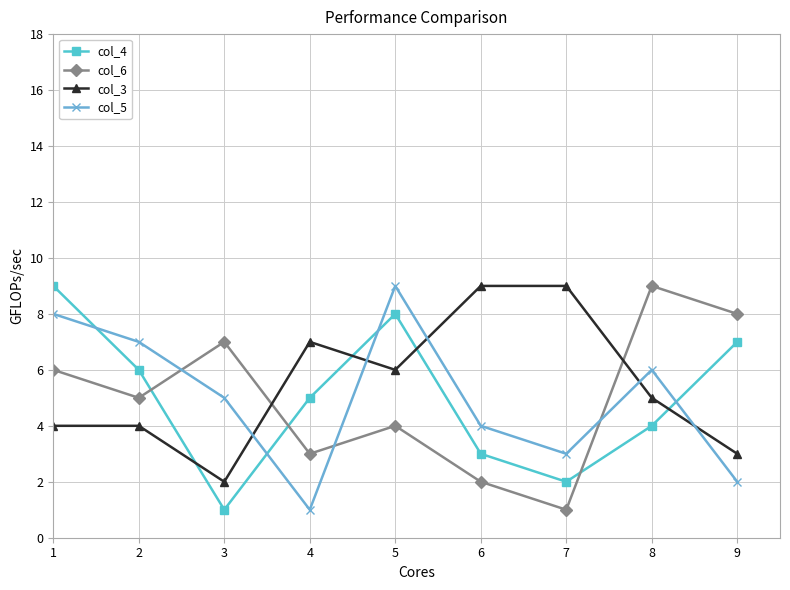

What is the value of the col_4 point at the 3rd from the left?

1